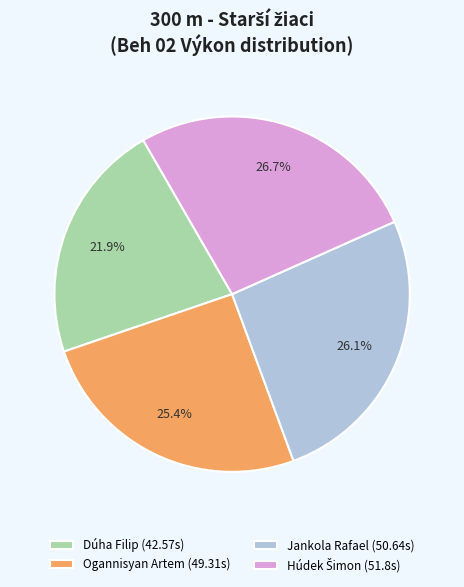

How many slices are in this pie chart?

4